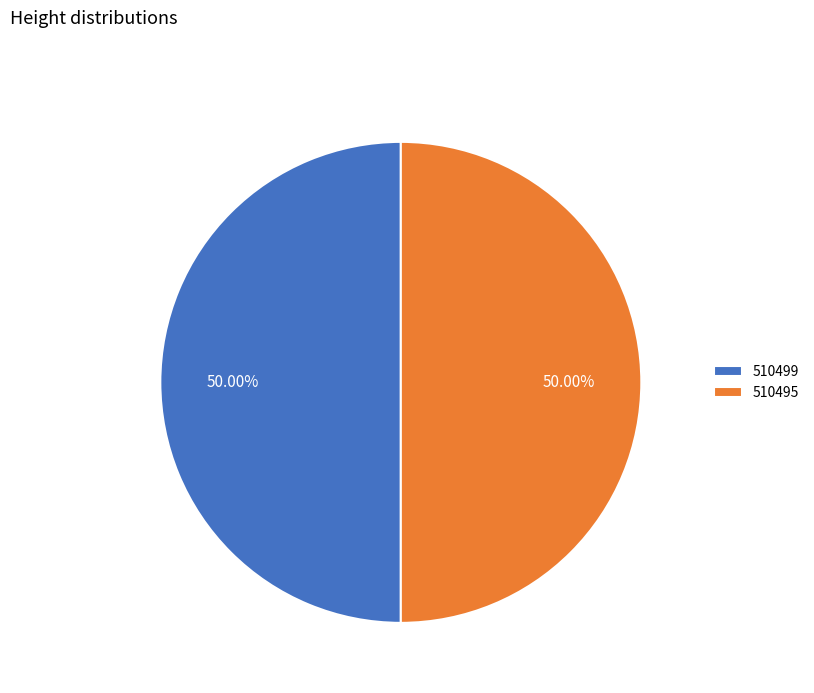

What percentage is the 510495 slice, to the nearest percent?

50%